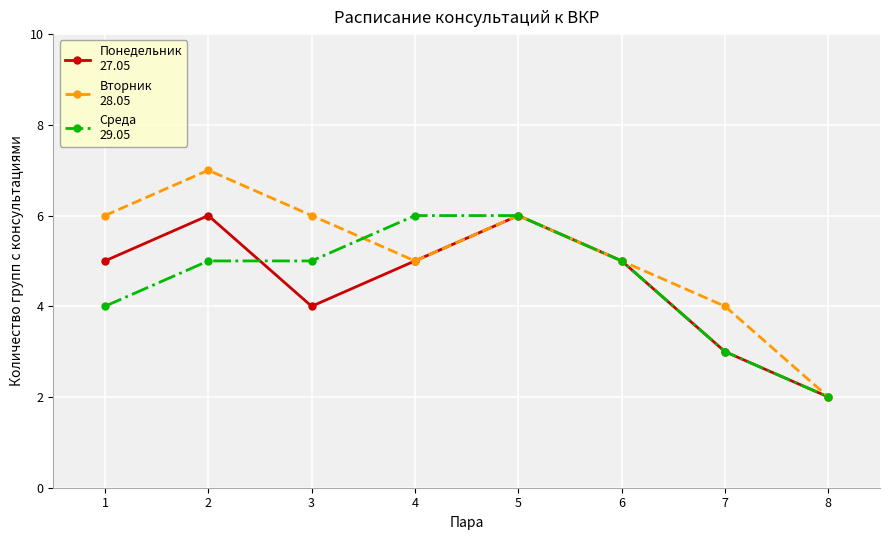

What is the maximum value shown in the chart?

7